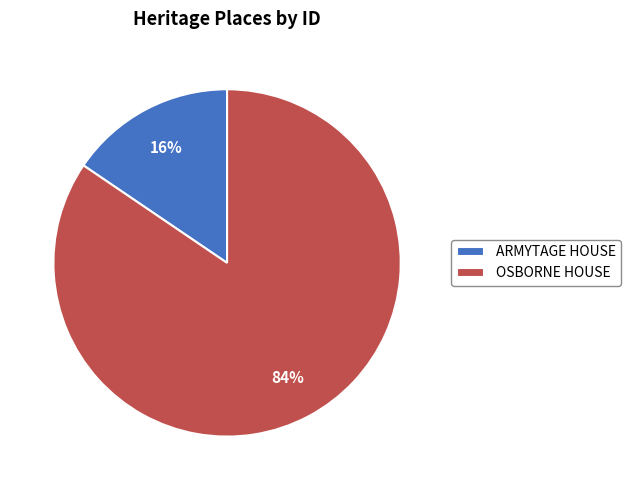

How many segments does this pie chart have?

2